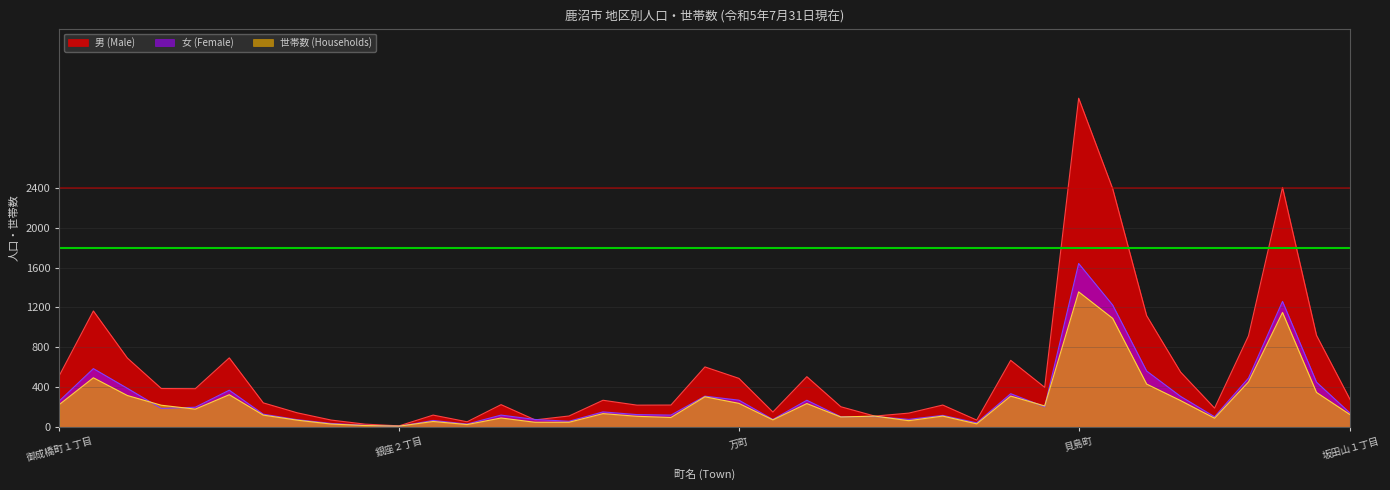

List the labels in order of 男 (Male) value, smallest first.

銀座２丁目, 銀座１丁目, 仲町, 久保町, 末広町, 石橋町, 中田町, 下材木町, 今宮町, 東末広町, 天神町, 文化橋町, 府所本町, 上田町, 蓬莱町, 三幸町, 下横町, 麻苧町, 上材木町, 寺町, 坂田山１丁目, 戸張町, 睦町, 下田町２丁目, 万町, 朝日町, 御成橋町１丁目, 府中町, 鳥居跡町, 下田町１丁目, 泉町, 千手町, 西鹿沼町, 花岡町, 府所町, 御成橋町２丁目, 上野町, 日吉町, 貝島町